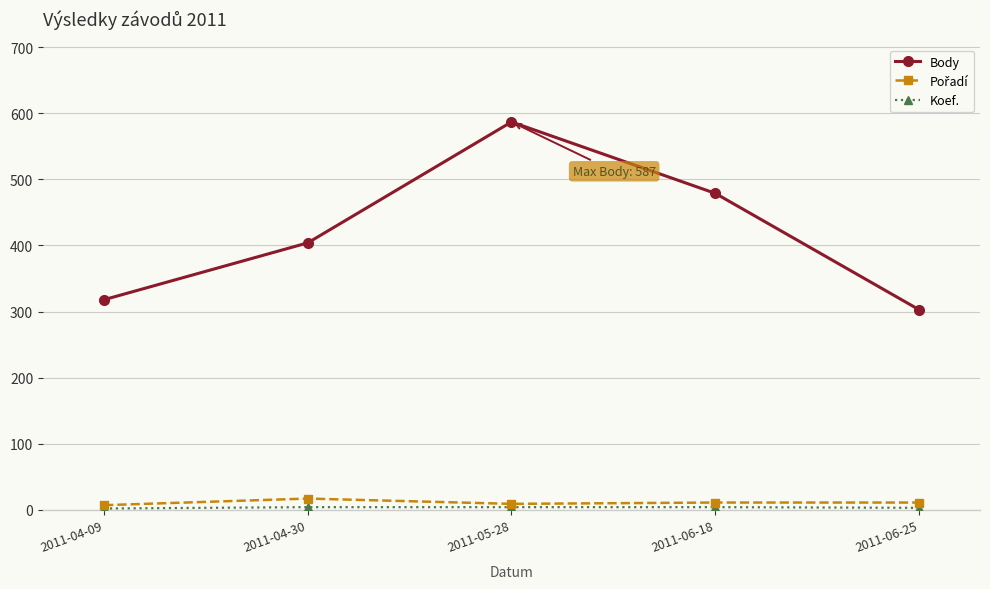

How many data points in Body are less than 404?

2